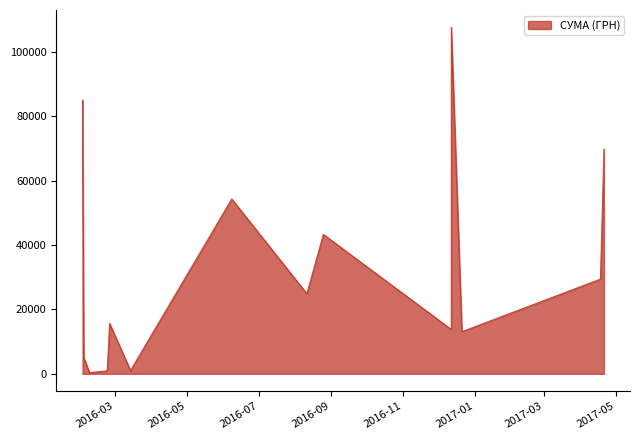

What is the change in value from 11.08.2016 to 08.06.2016?

+29427.4